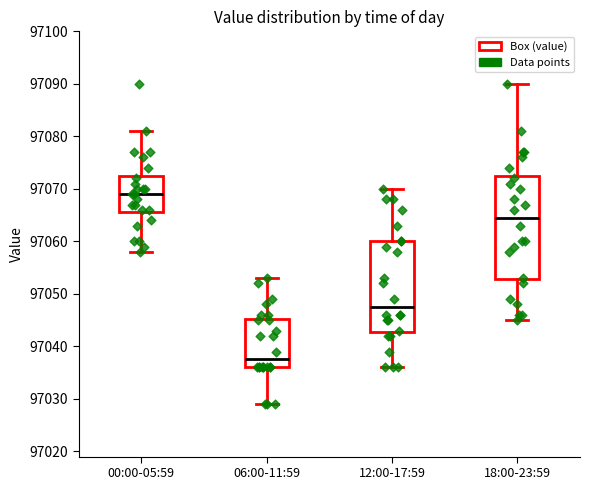

Reading left to right, transcribe this box plot: for each box, give where its median line is, the range the box spans, and where its two whiskers end, as read against the y-axis. The values are not printed on the chart, so give them approximately, as read against the axis.

00:00-05:59: median 97069, box 97066 to 97073, whiskers 97058 to 97081
06:00-11:59: median 97038, box 97036 to 97045, whiskers 97029 to 97053
12:00-17:59: median 97048, box 97043 to 97060, whiskers 97036 to 97070
18:00-23:59: median 97065, box 97053 to 97073, whiskers 97045 to 97090